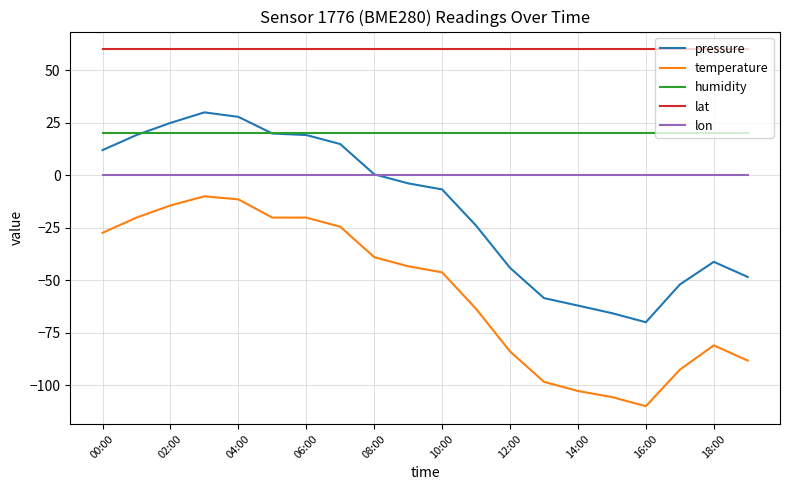

List the series in order of their peak value, lowest first.

temperature, lon, humidity, pressure, lat